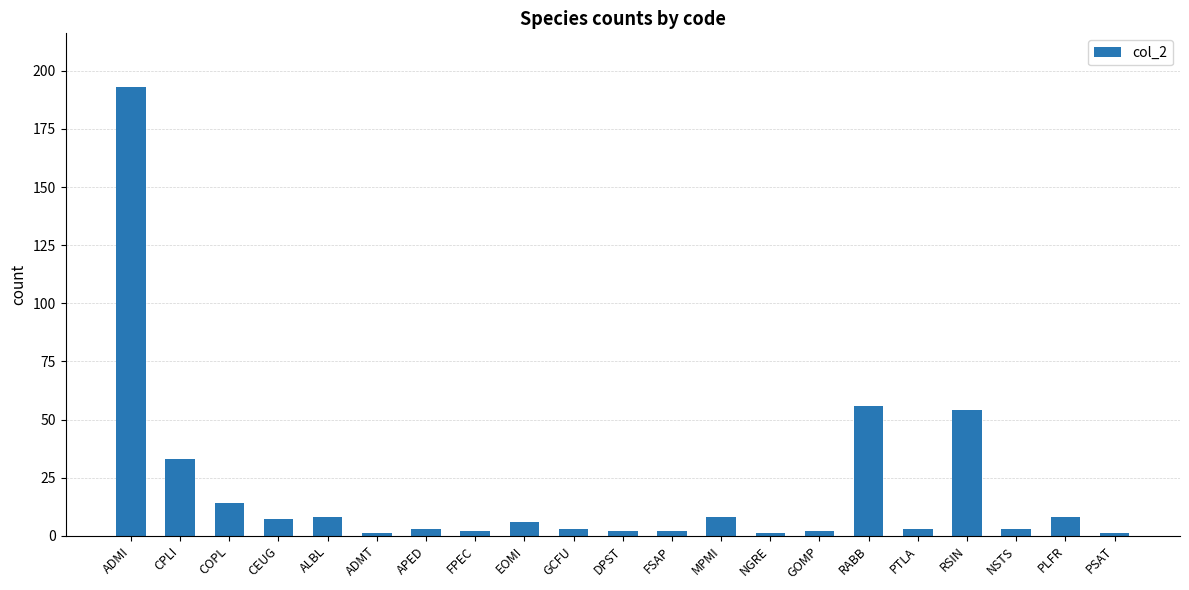

The value at DPST is 2. True or false?

True